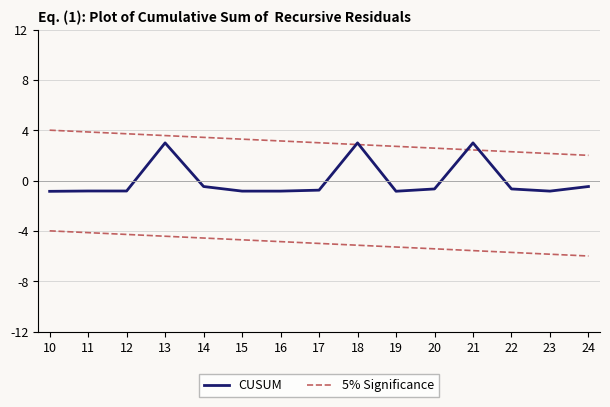

What is the maximum value for CUSUM?

3.0